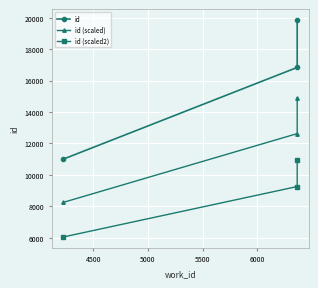

What is the maximum value shown in the chart?

19858.0